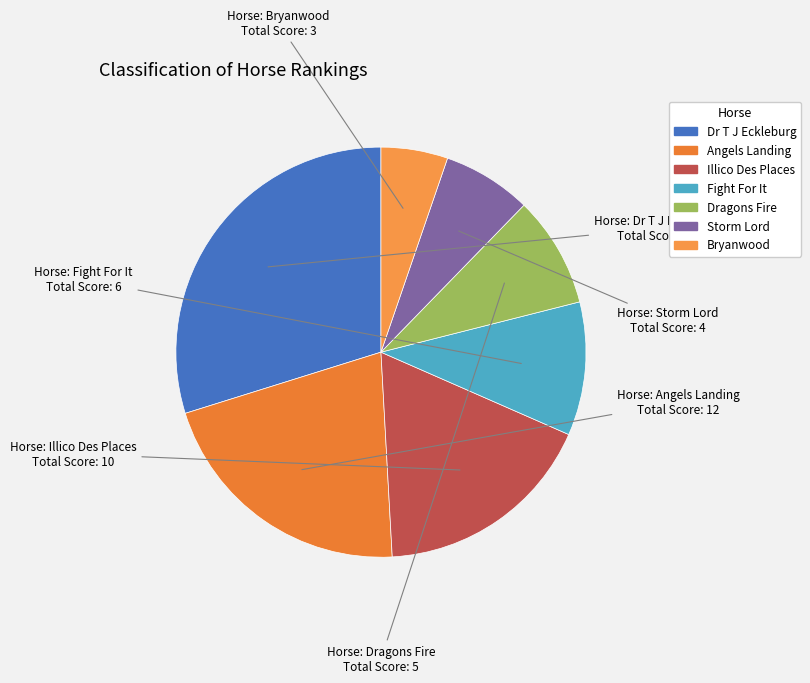

To the nearest percent, what is the difference between the largest and smallest slice percentages?

25%